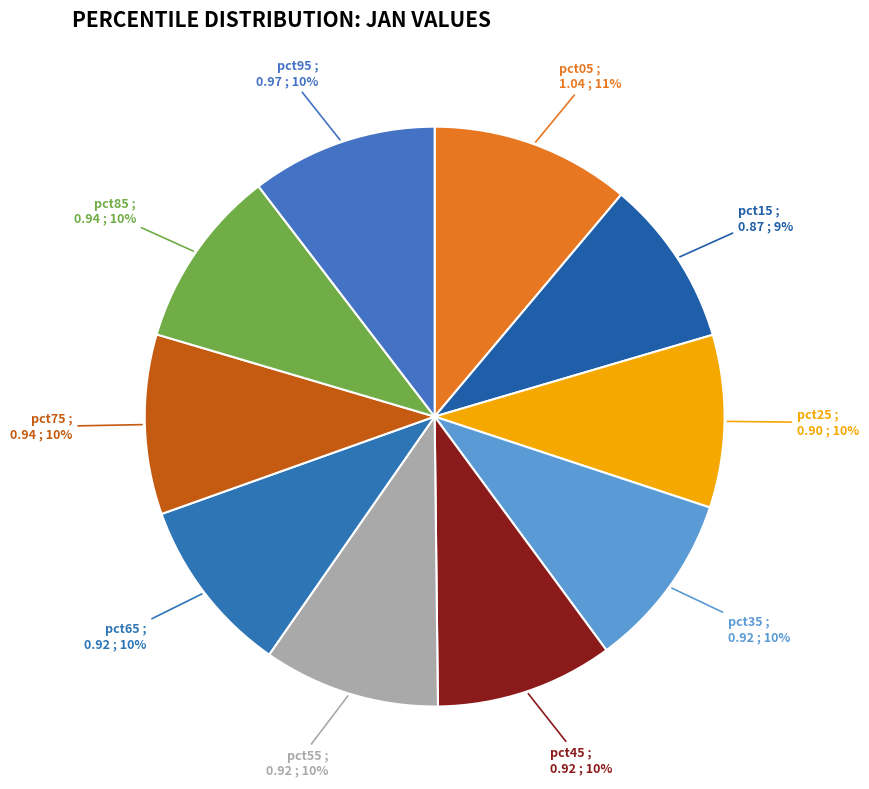

To the nearest percent, what is the average slice percentage?

10%